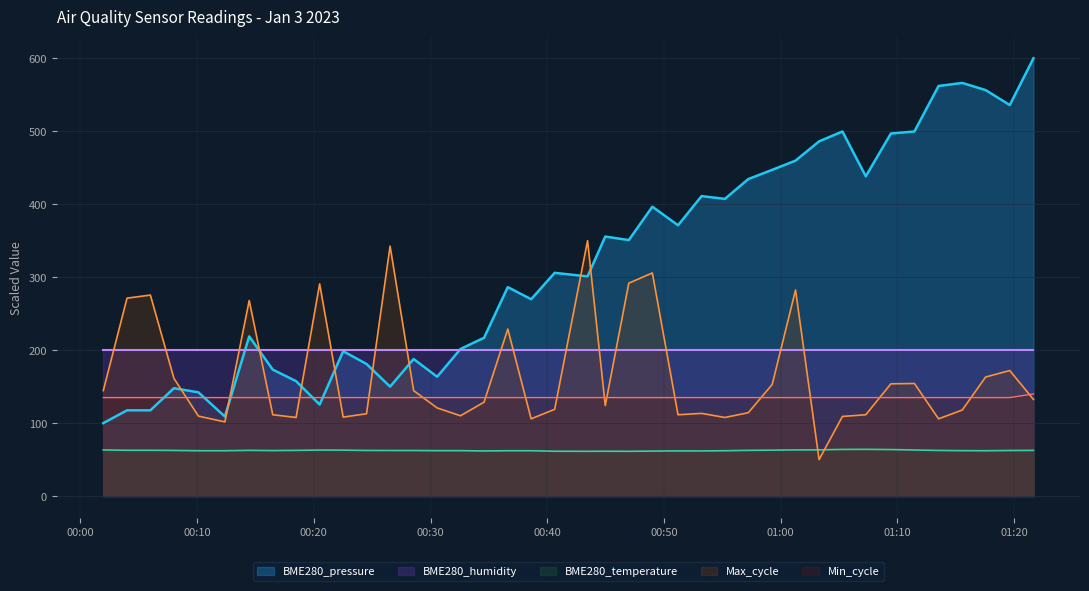

What is the sum of the Min_cycle values at 2023/01/03 00:26:32 and 2023/01/03 00:16:29?

270.0